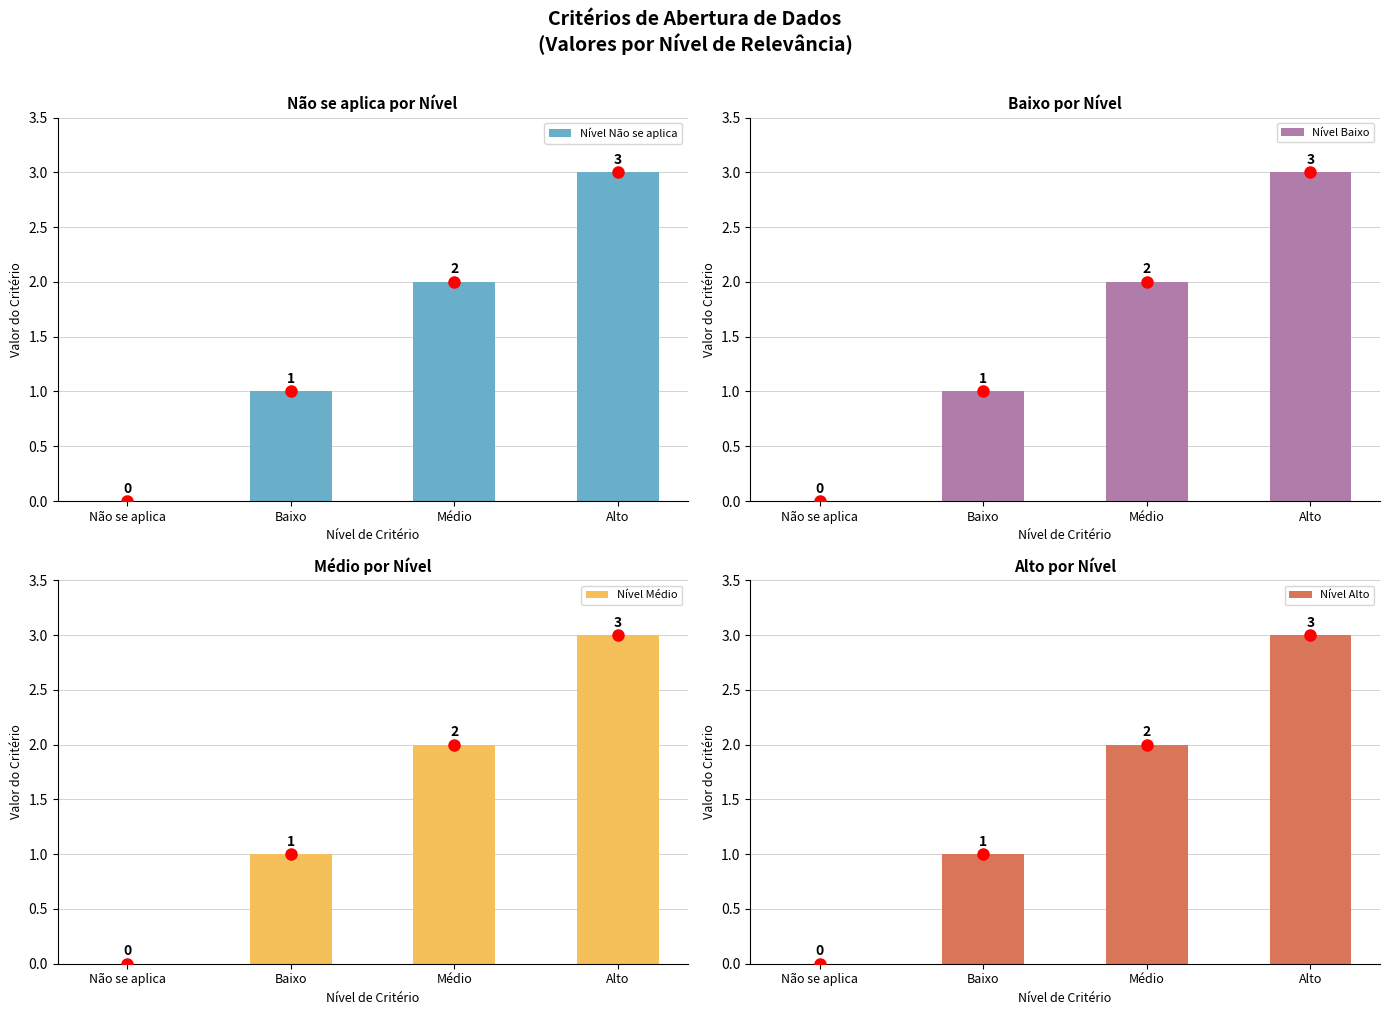

Reading left to right, what are all the values shown in this chart?

Nível Não se aplica: 0	1	2	3
Nível Baixo: 0	1	2	3
Nível Médio: 0	1	2	3
Nível Alto: 0	1	2	3